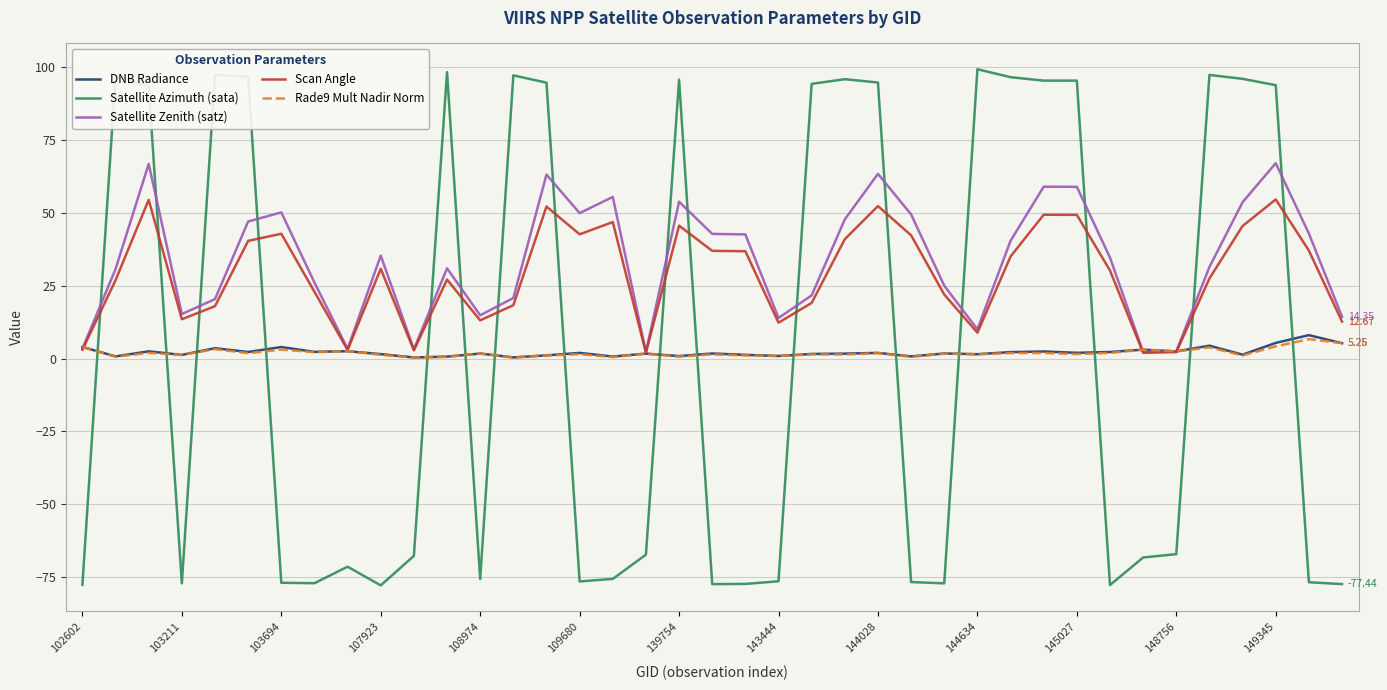

True or false: Satellite Zenith (satz) and Satellite Azimuth (sata) cross at least once.

True